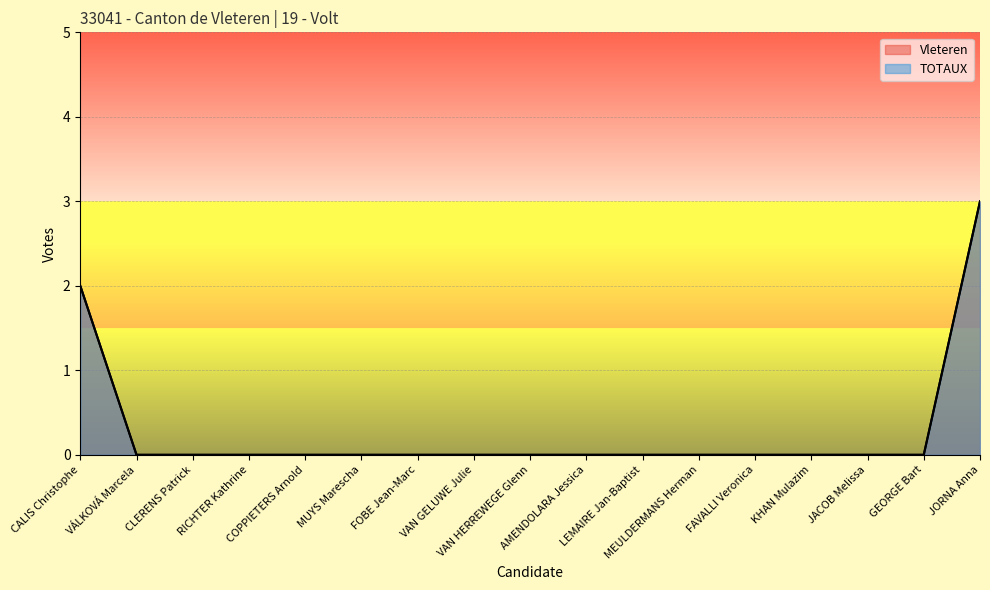

Is the value of TOTAUX at FAVALLI Veronica greater than the value of Vleteren at RICHTER Kathrine?

No